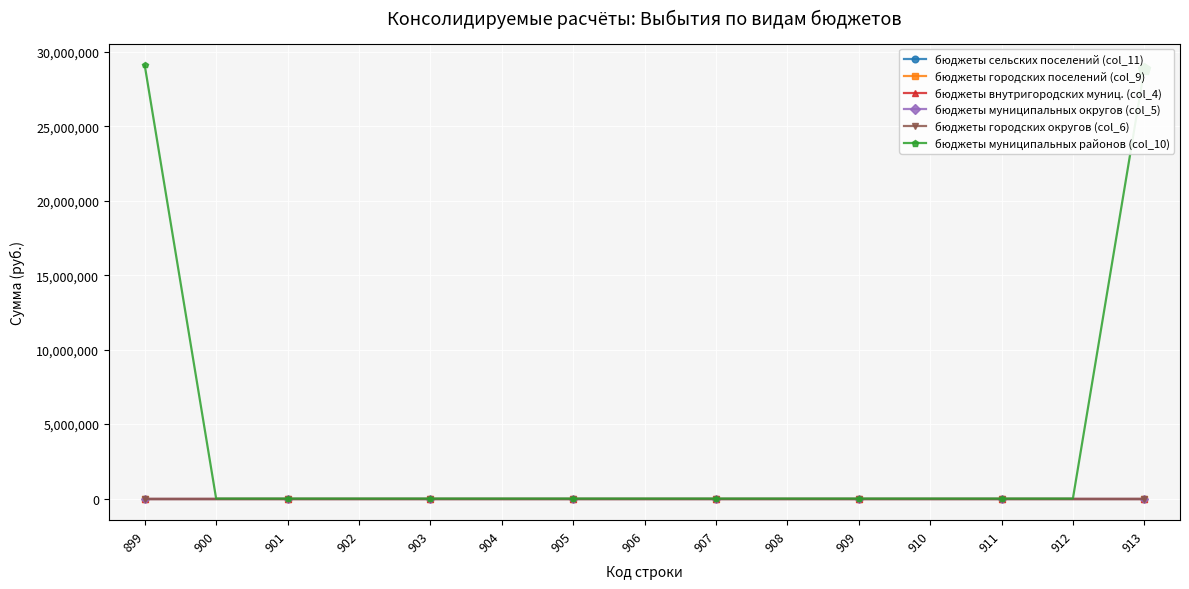

Reading left to right, transcribe all the data shown in this chart.

бюджеты сельских поселений (col_11): 0.0	0.0	0.0	0.0	0.0	0.0	0.0	0.0	0.0	0.0	0.0	0.0	0.0	0.0	0.0
бюджеты городских поселений (col_9): 0.0	0.0	0.0	0.0	0.0	0.0	0.0	0.0	0.0	0.0	0.0	0.0	0.0	0.0	0.0
бюджеты внутригородских муниц. (col_4): 0.0	0.0	0.0	0.0	0.0	0.0	0.0	0.0	0.0	0.0	0.0	0.0	0.0	0.0	0.0
бюджеты муниципальных округов (col_5): 0.0	0.0	0.0	0.0	0.0	0.0	0.0	0.0	0.0	0.0	0.0	0.0	0.0	0.0	0.0
бюджеты городских округов (col_6): 0.0	0.0	0.0	0.0	0.0	0.0	0.0	0.0	0.0	0.0	0.0	0.0	0.0	0.0	0.0
бюджеты муниципальных районов (col_10): 29103489.8	0.0	0.0	0.0	0.0	0.0	0.0	0.0	0.0	0.0	0.0	0.0	0.0	0.0	28844166.0